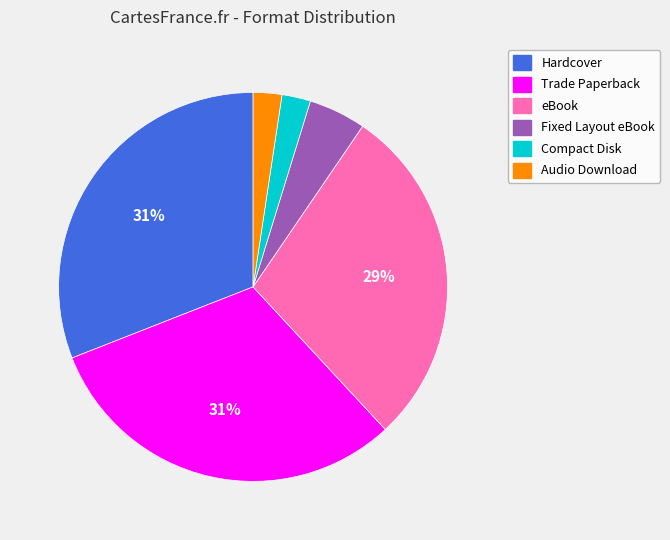

To the nearest percent, what is the difference between the largest and smallest slice percentages?

29%